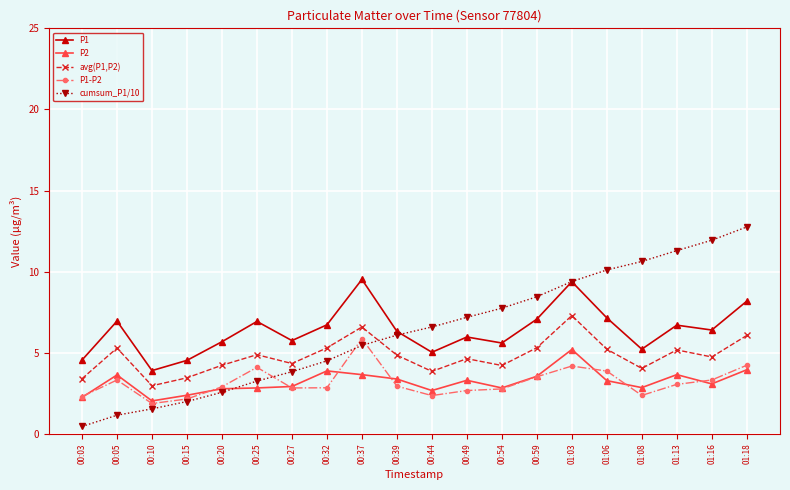

Is it true that P1 equals 4.5 at 00:03?

True